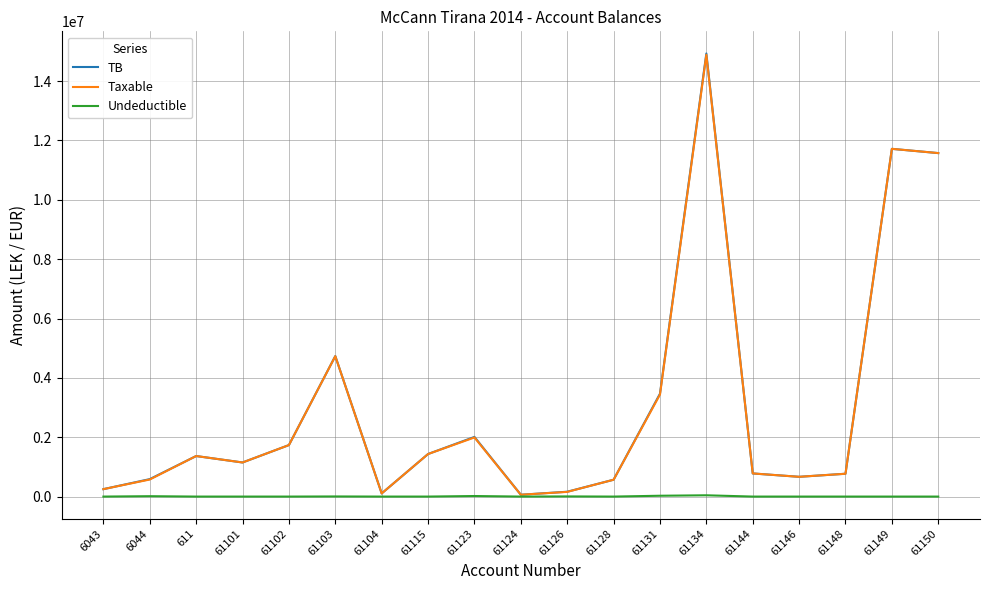

At which category is the sum across all series the highest?

61134